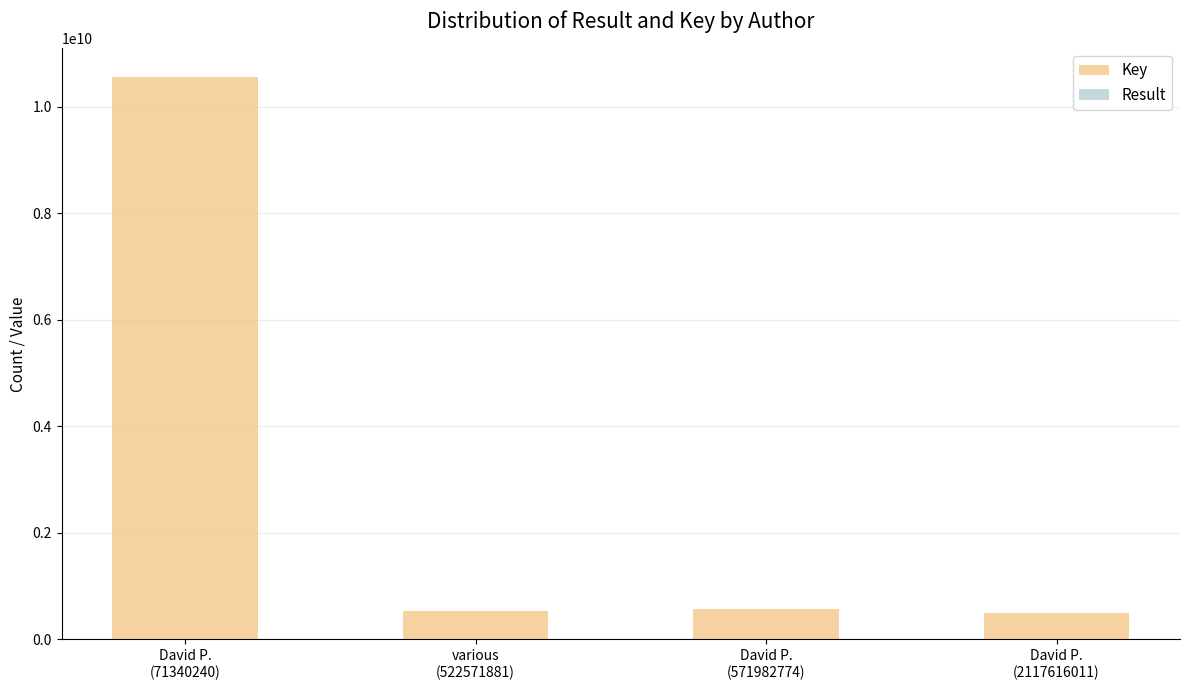

At which label does Result first exceed 7?

David P.
(71340240)